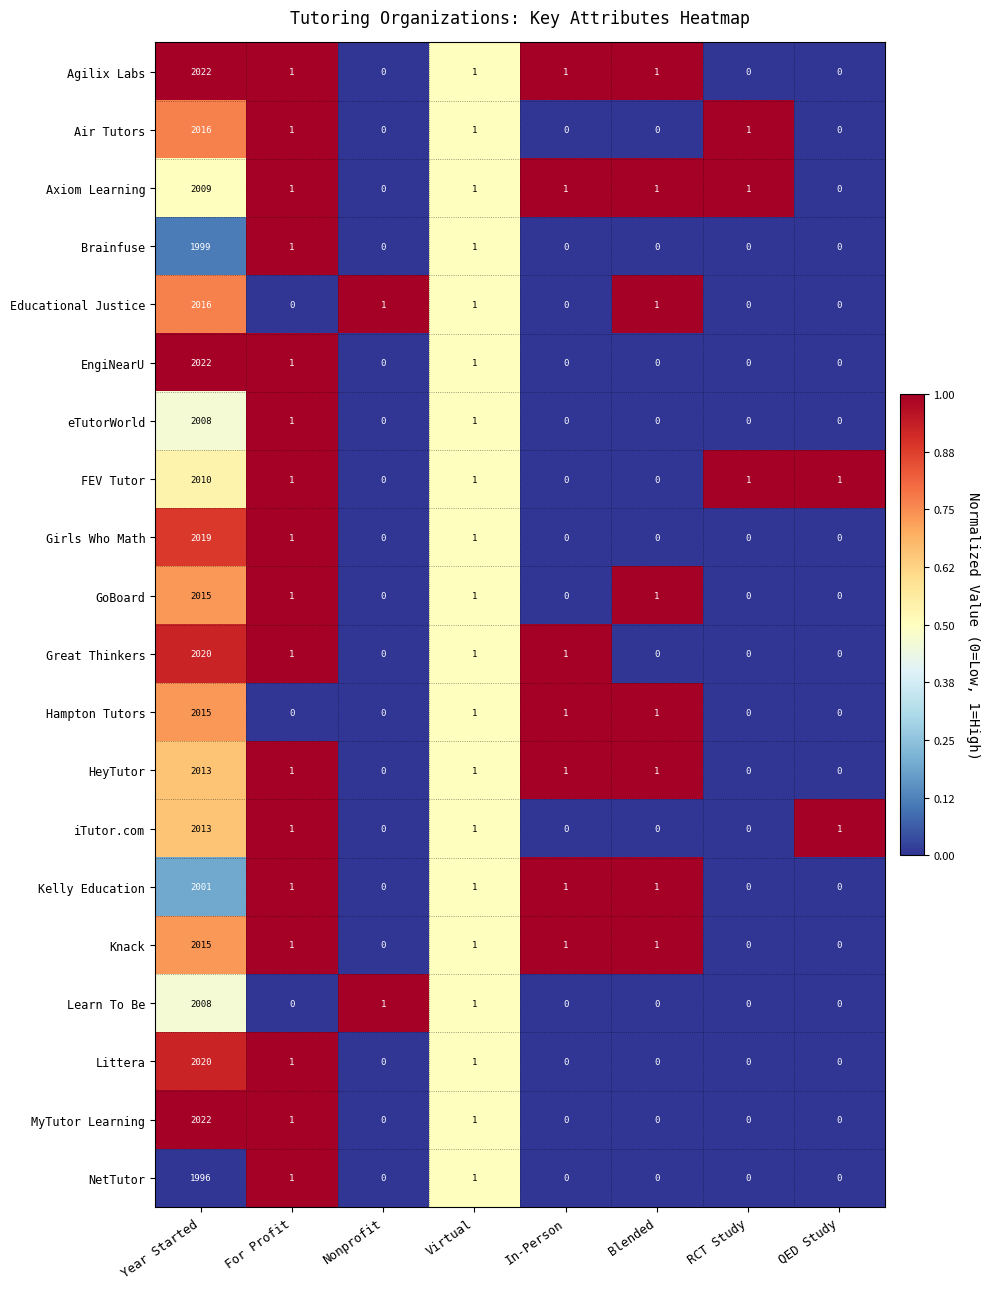

What is the difference between the Kelly Education values at Nonprofit and Year Started?

2001